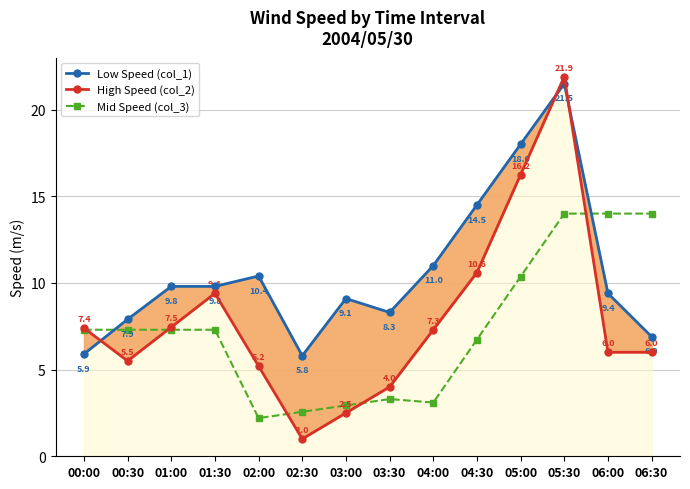

What are all the series names shown in the legend?

Low Speed (col_1), High Speed (col_2), Mid Speed (col_3)